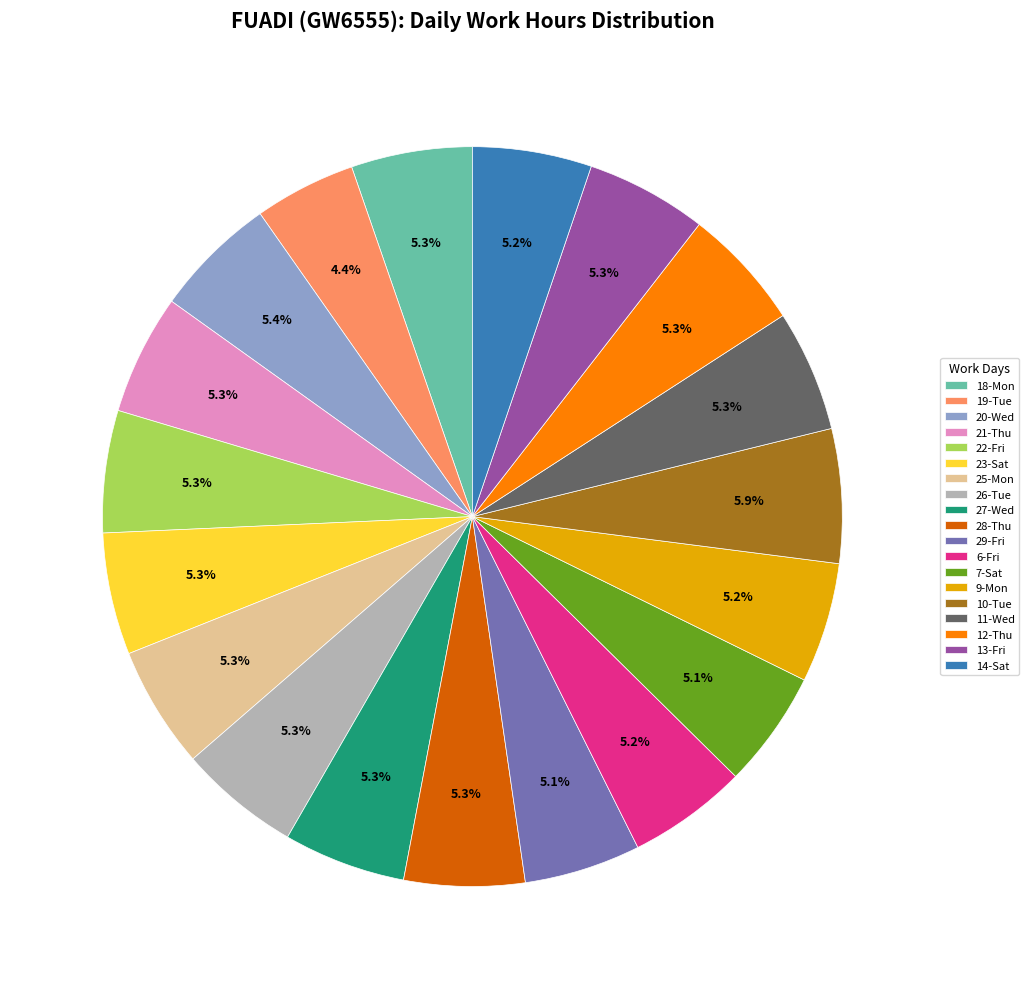

What portion of the pie excludes 11-Wed?

94.7%